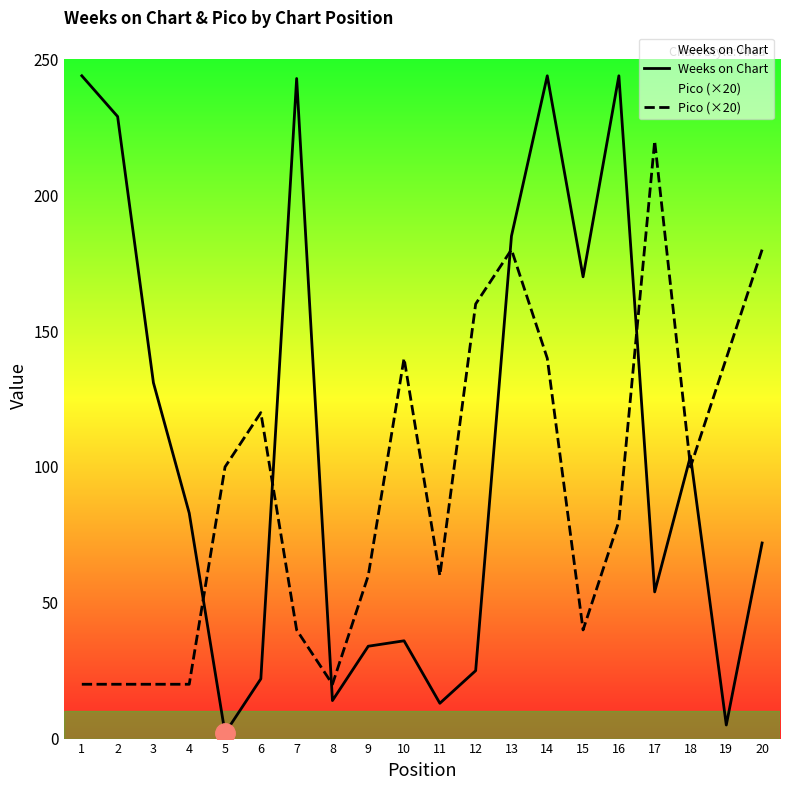

How many times do Pico (×20) and Weeks on Chart cross each other?

7